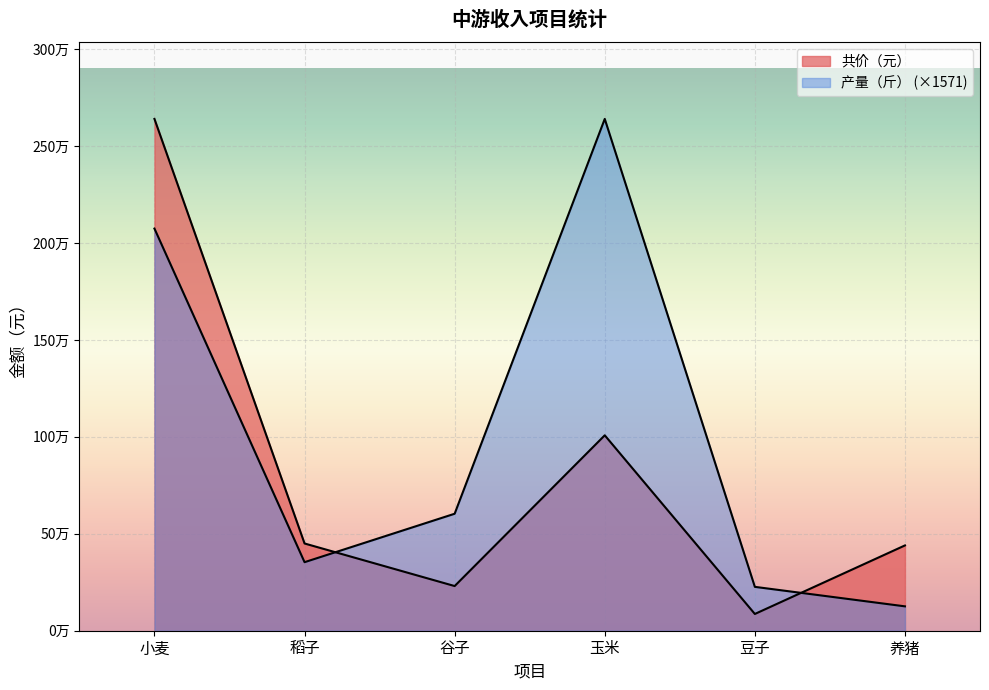

Count the number of categories in the chart.

6